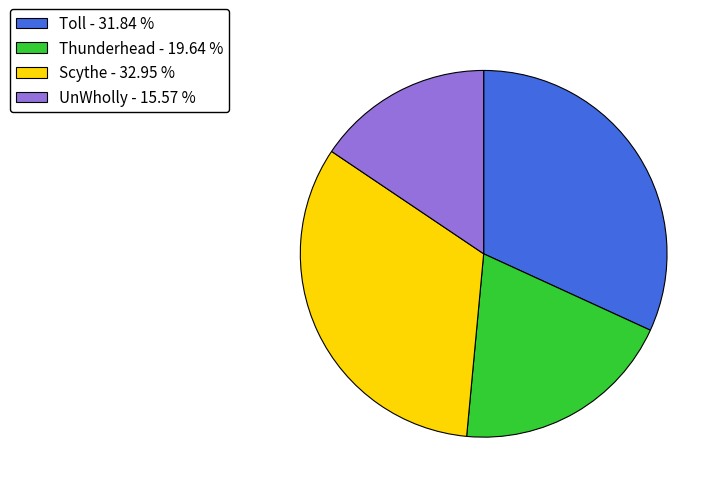

What is the smallest slice in the pie chart?

UnWholly